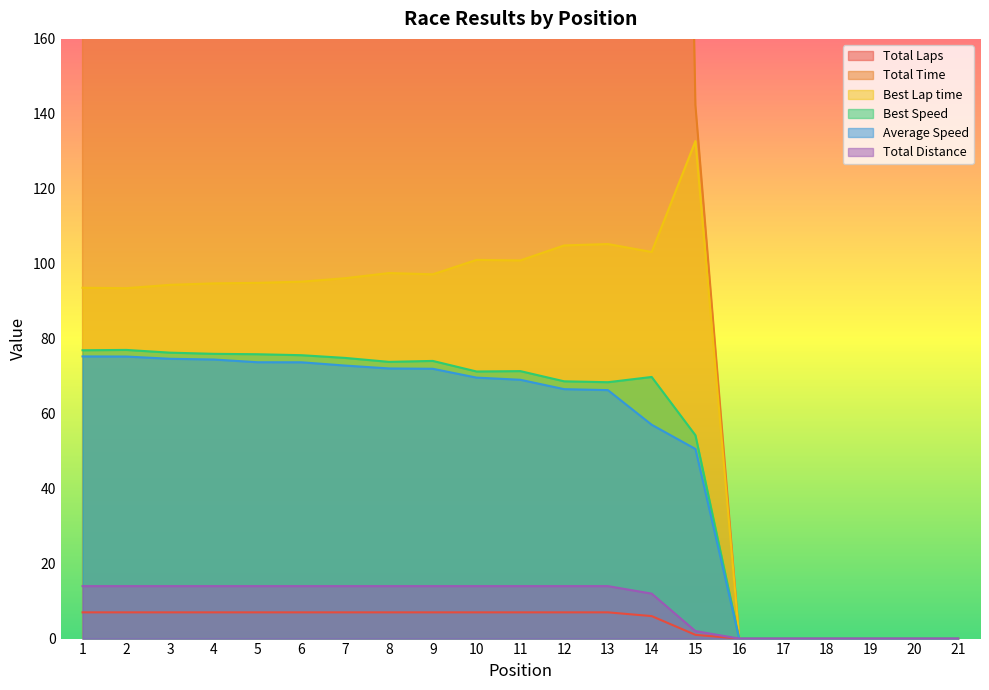

What is the difference between the highest and lowest values at 1?

662.5